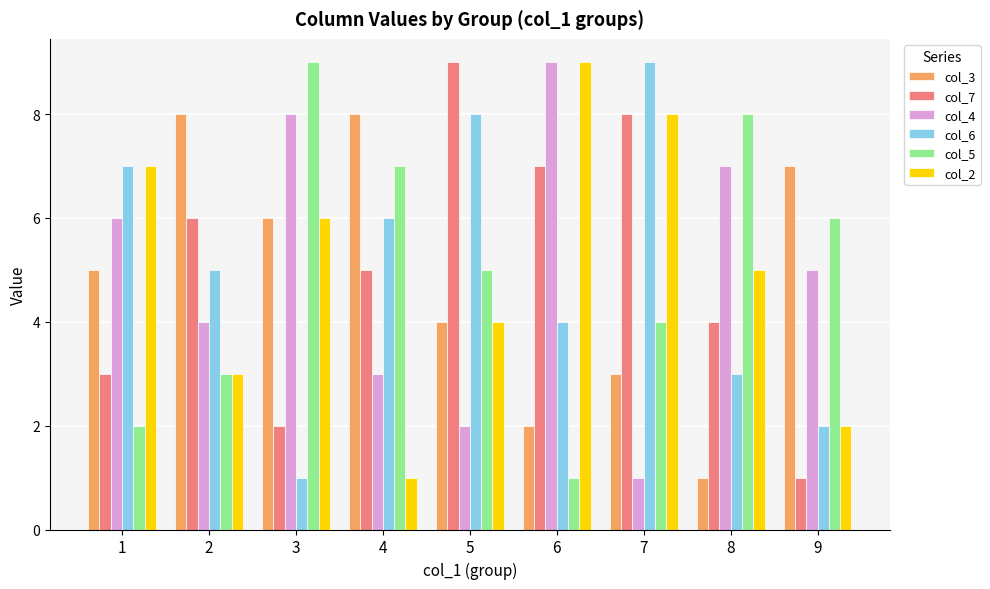

What is the maximum value shown in the chart?

9